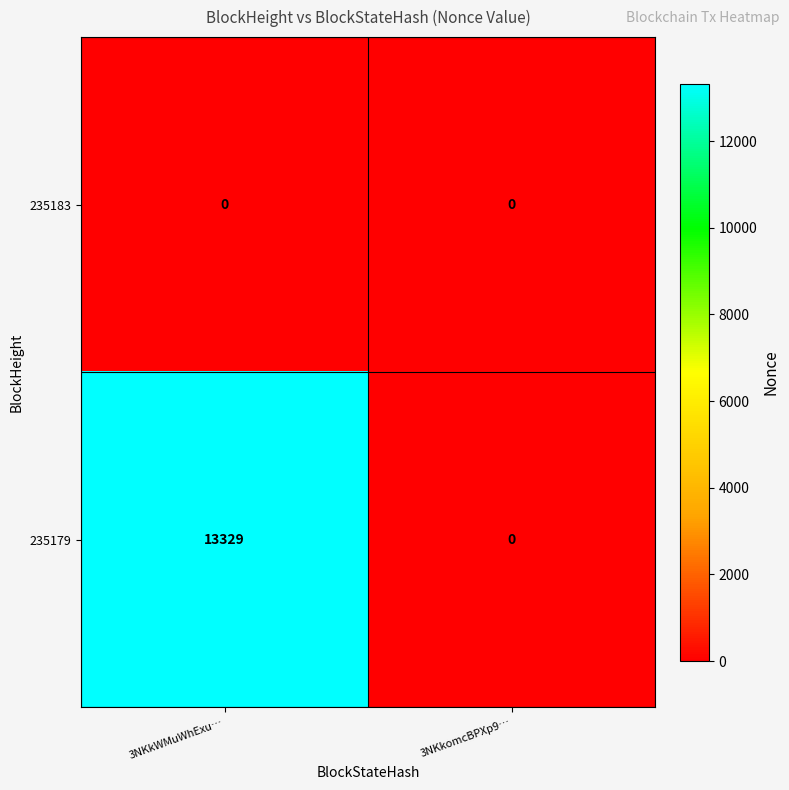

Which series has the largest total across all categories?

235179